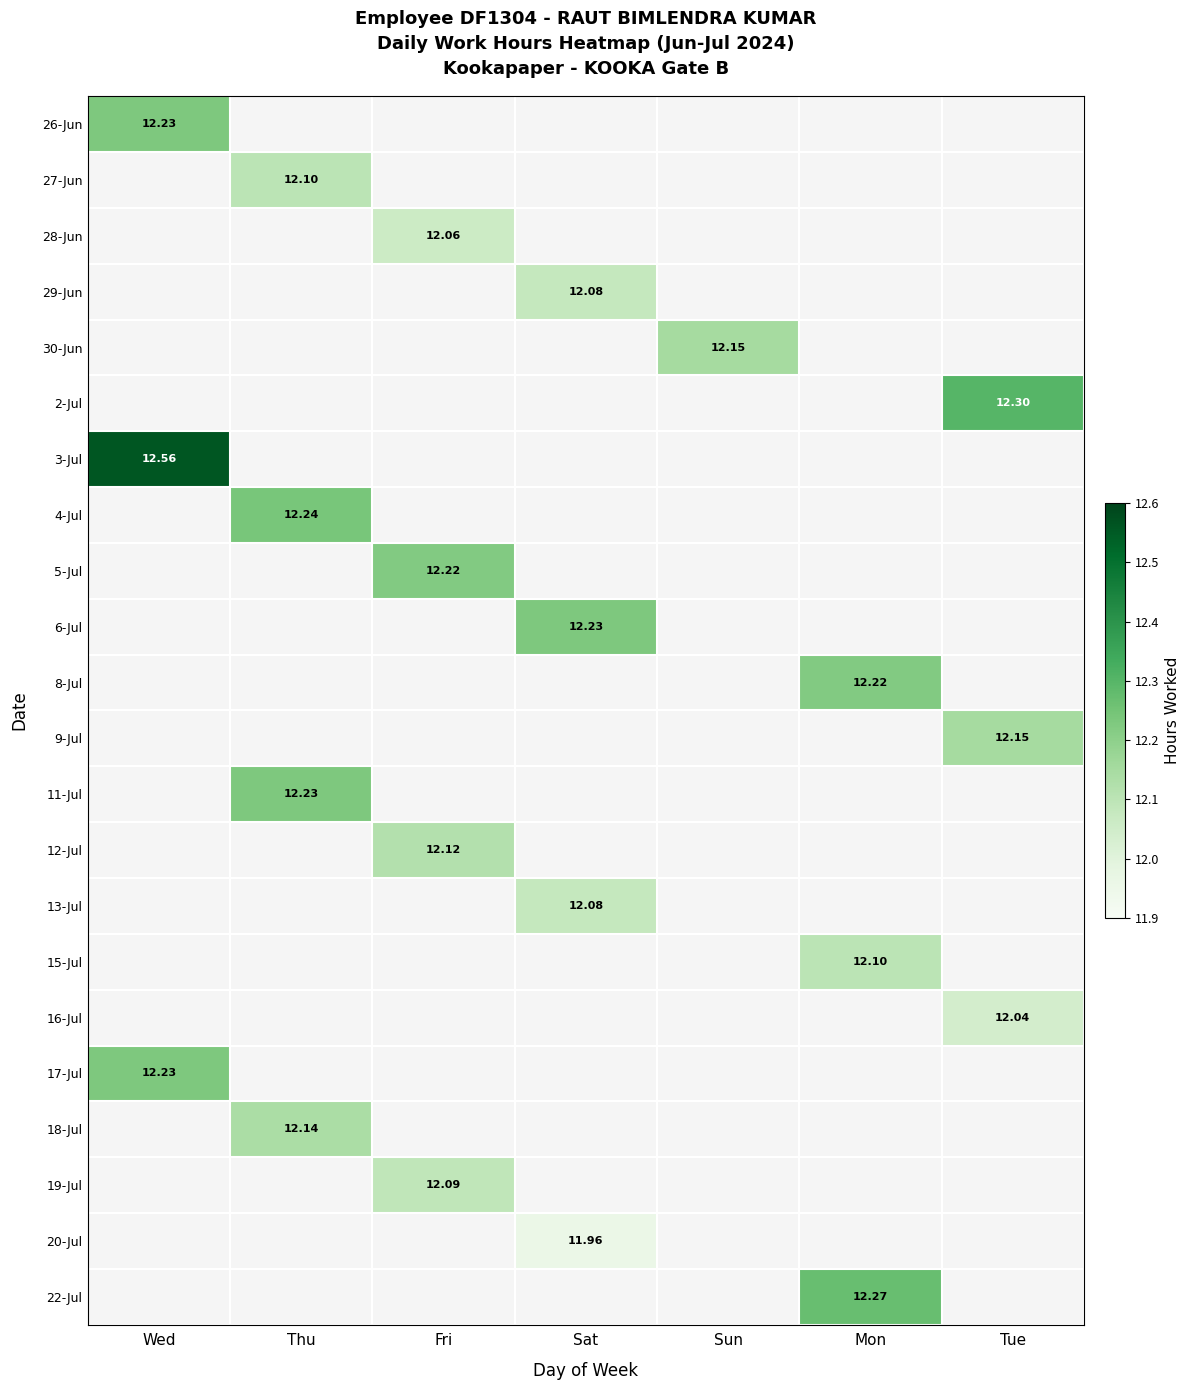

Is the value of 11-Jul at Sun greater than the value of 22-Jul at Sat?

No